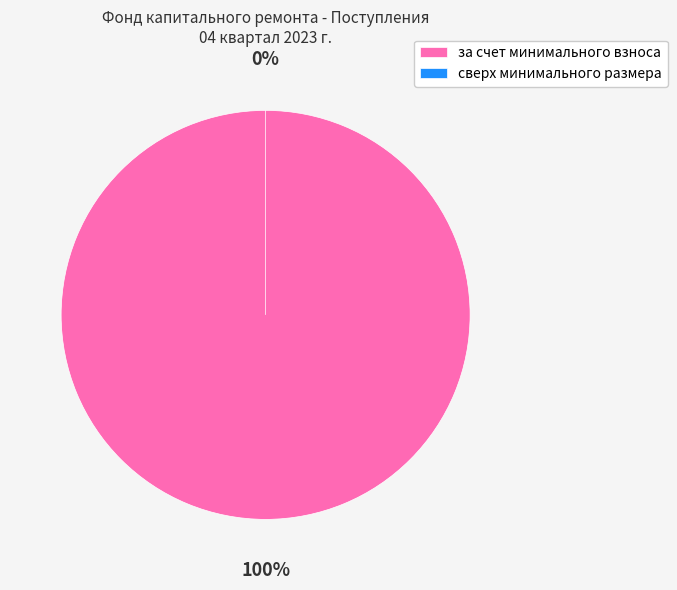

Which category has the smallest portion of the pie?

сверх минимального размера